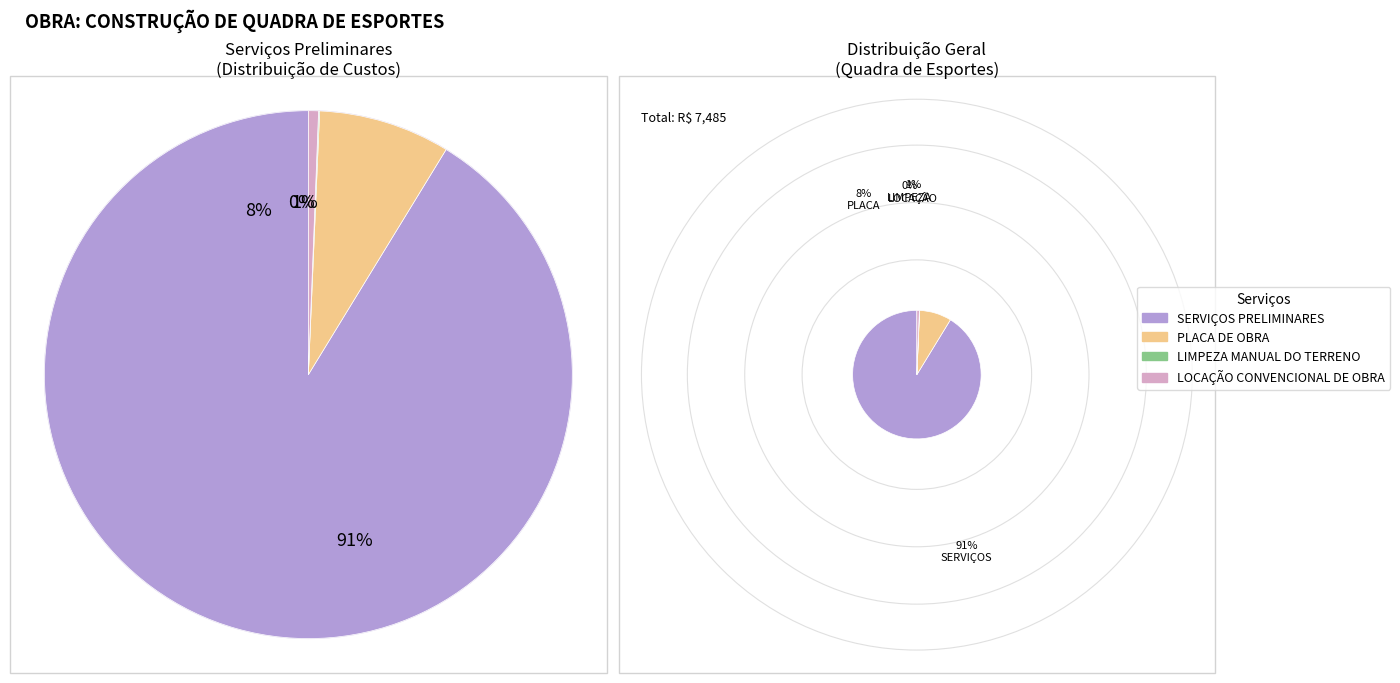

Rank the categories by value from highest to lowest.

SERVIÇOS PRELIMINARES, PLACA DE OBRA, LOCAÇÃO CONVENCIONAL DE OBRA, LIMPEZA MANUAL DO TERRENO